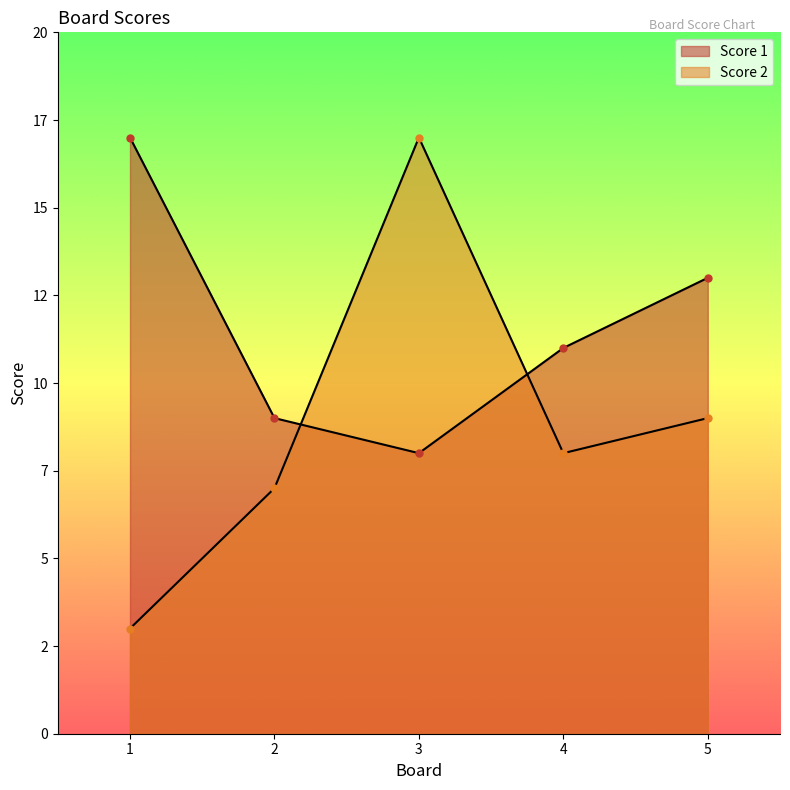

True or false: Score 2 has a value of 8 at 4.

True